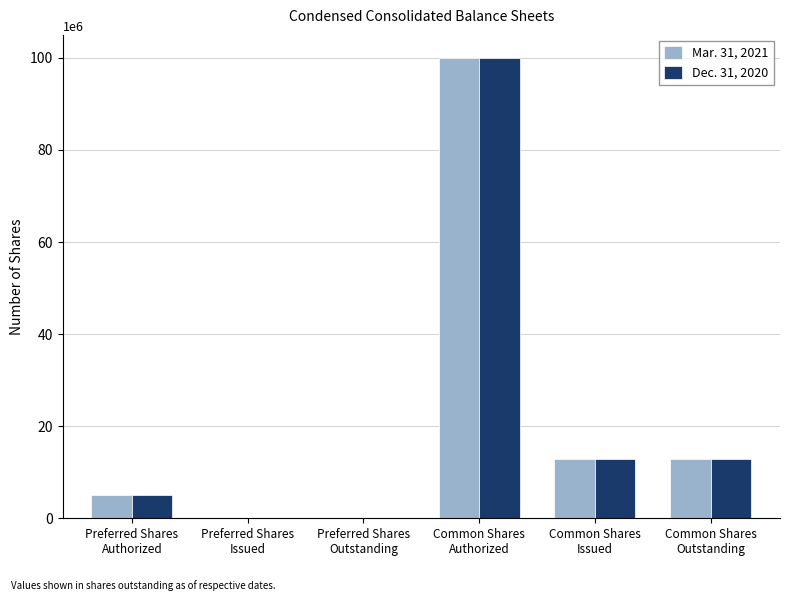

What is the maximum value shown in the chart?

100000000